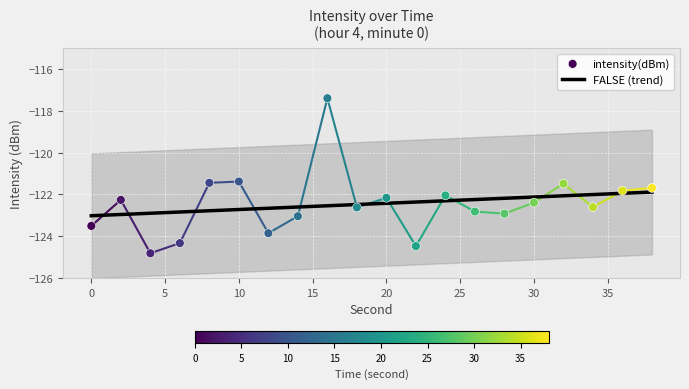

What are all the series names shown in the legend?

FALSE (trend), intensity(dBm)